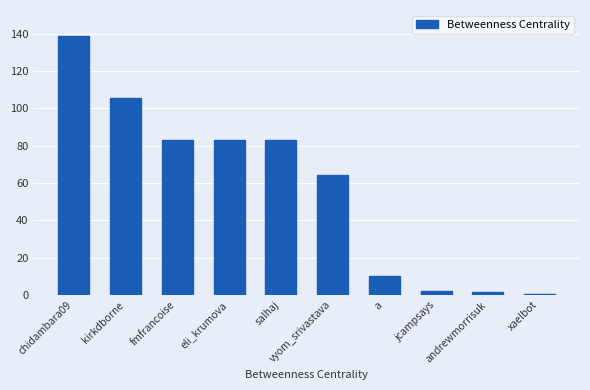

Which category has the highest value across all series?

chidambara09